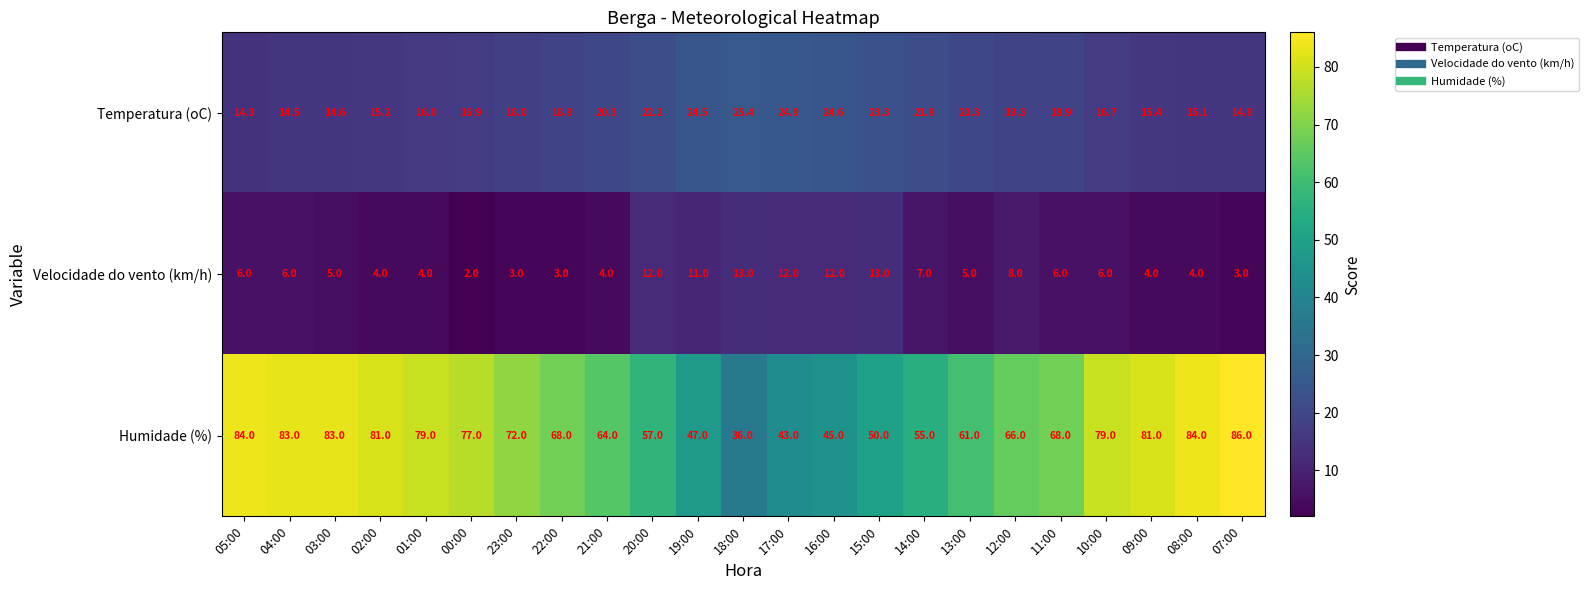

True or false: Velocidade do vento (km/h) has a value of 6.0 at 05:00.

True